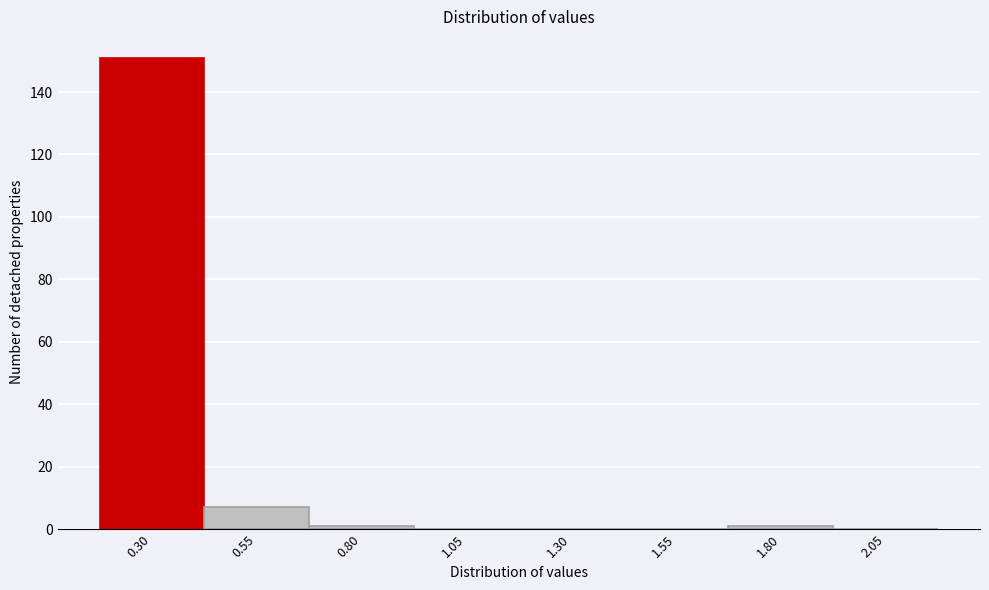

Reading right to left, transcribe all the data shown in this chart.

2.05=0	1.80=1	1.55=0	1.30=0	1.05=0	0.80=1	0.55=7	0.30=151